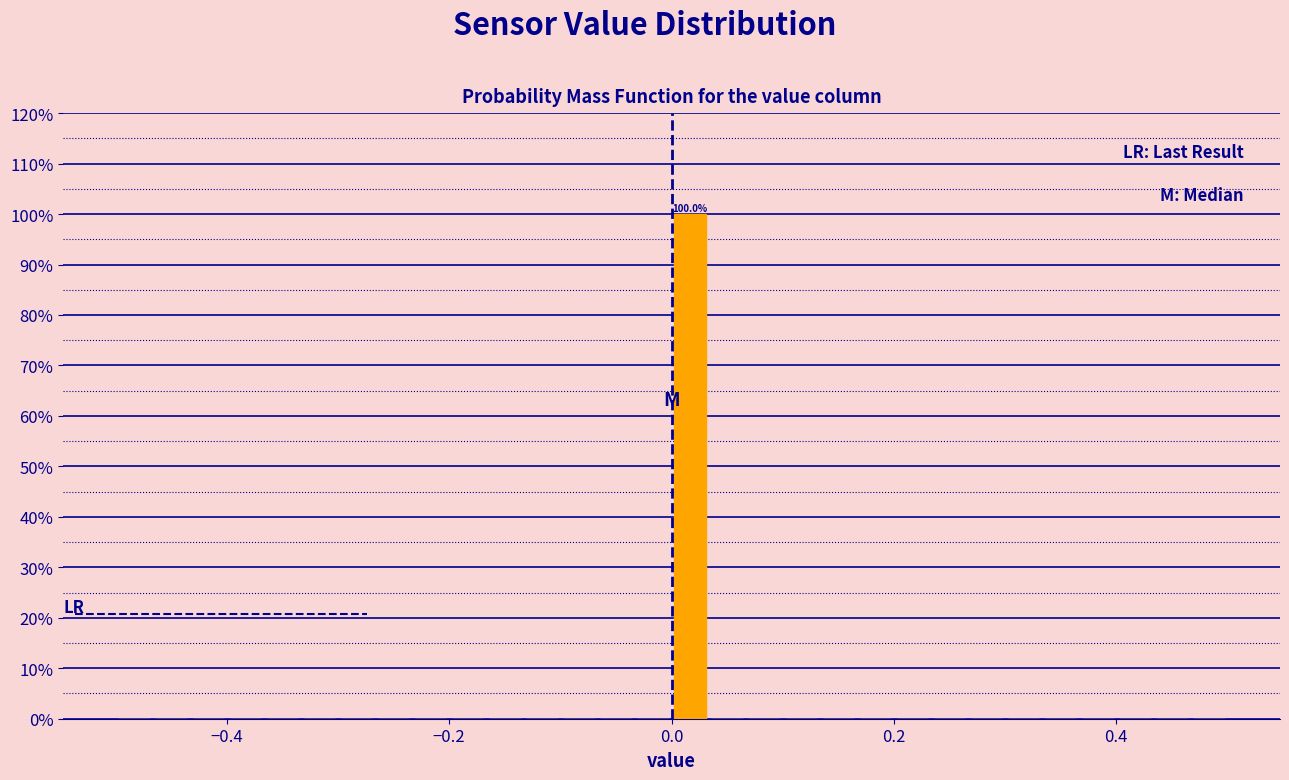

Around what value on the x-axis is the tallest bar? Give the approximate position of its centre, as read against the axis.

0.02